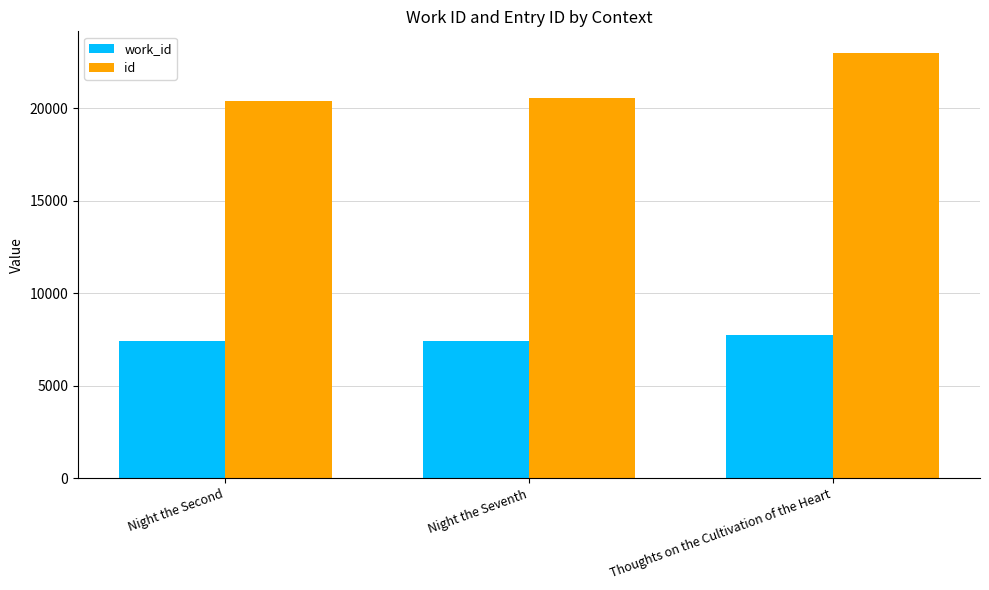

Is the value of work_id at Night the Seventh greater than the value of id at Night the Seventh?

No